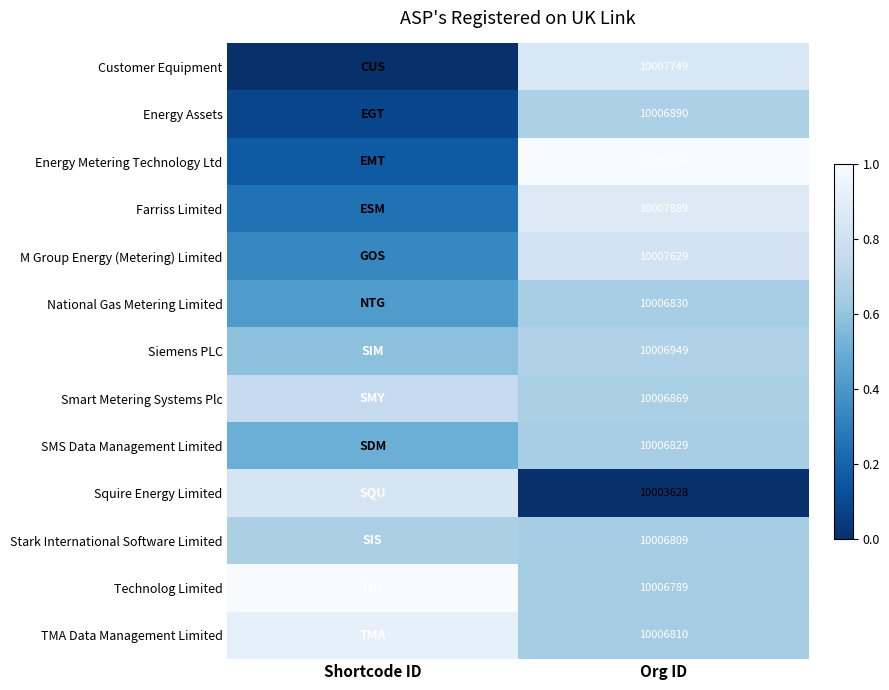

At Org ID, list the series in order from largest to smallest.

Energy Metering Technology Ltd, Farriss Limited, Customer Equipment, M Group Energy (Metering) Limited, Siemens PLC, Energy Assets, Smart Metering Systems Plc, National Gas Metering Limited, SMS Data Management Limited, TMA Data Management Limited, Stark International Software Limited, Technolog Limited, Squire Energy Limited